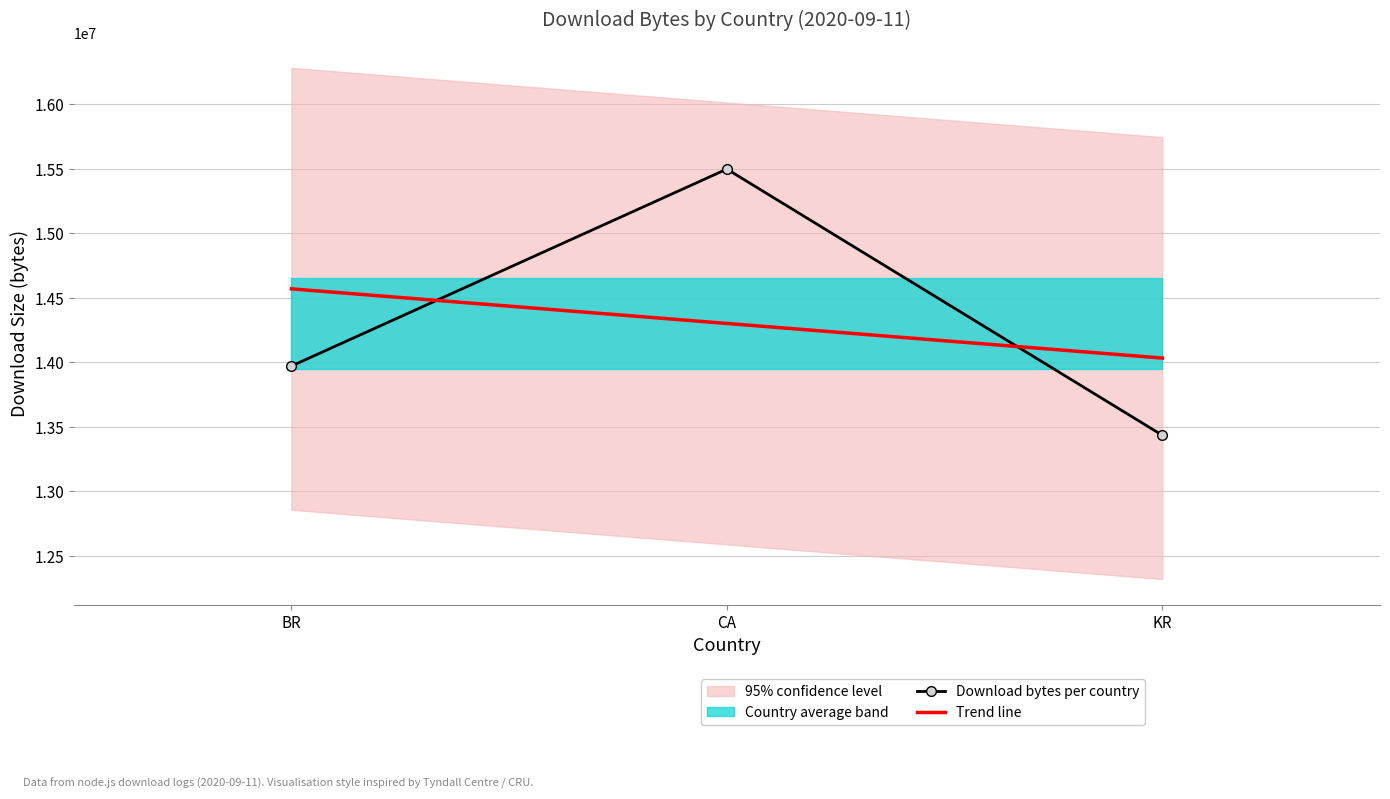

What is the value of the Download bytes per country point at the 3rd from the left?

13435829.0